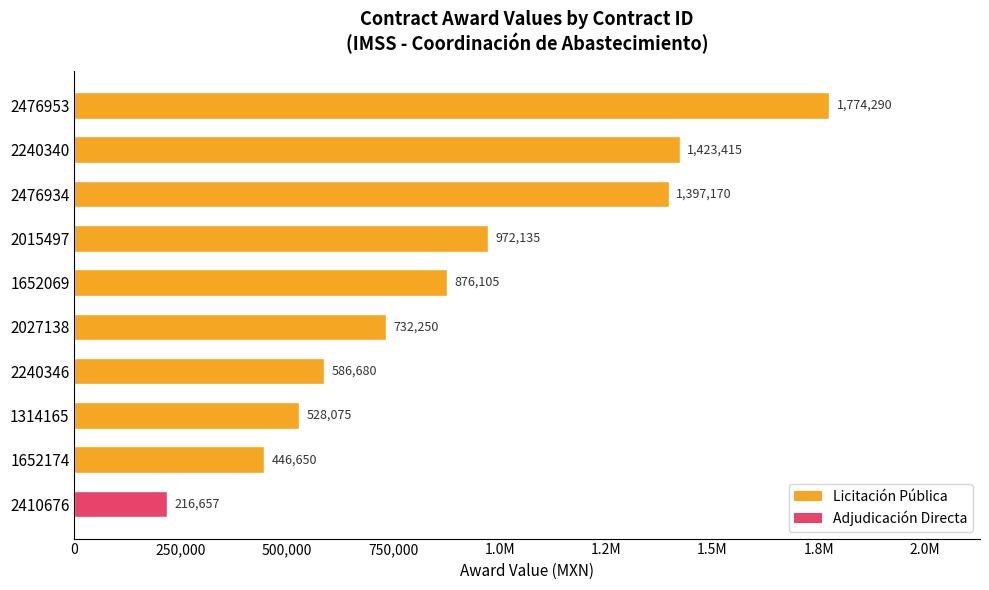

Are the bars horizontal?

Yes